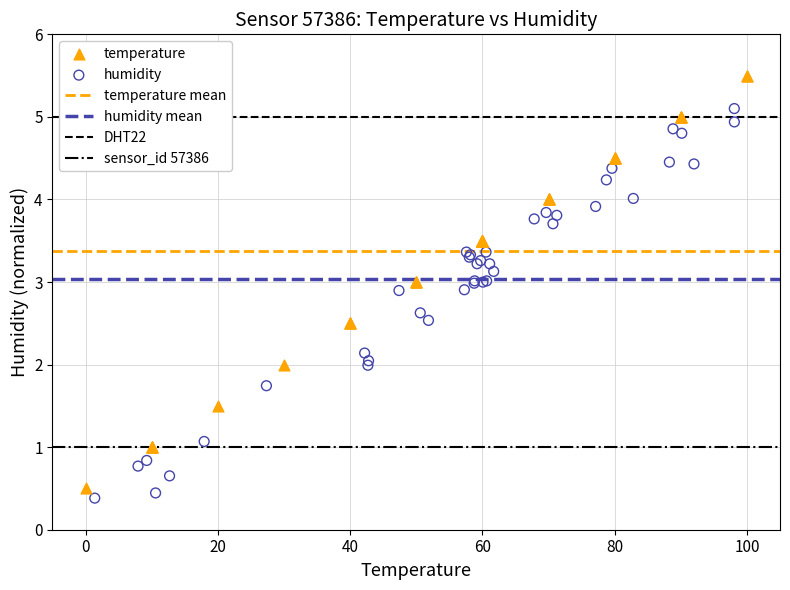

Which series contains the highest Y value?

temperature